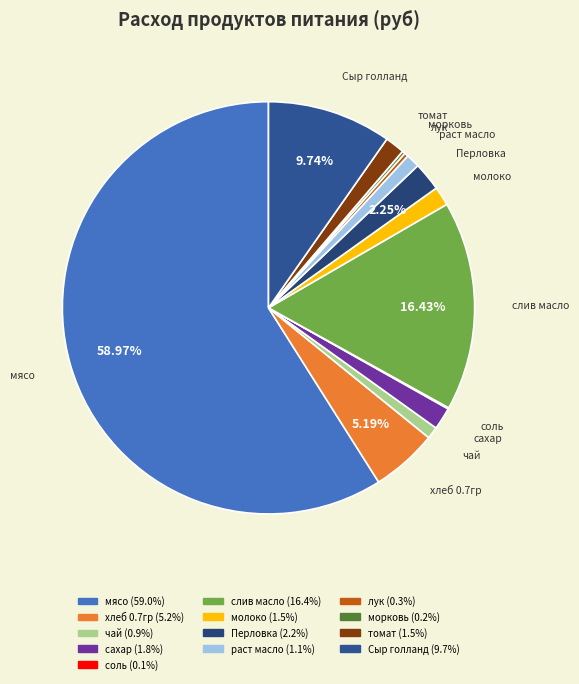

Between слив масло and лук, which is larger?

слив масло